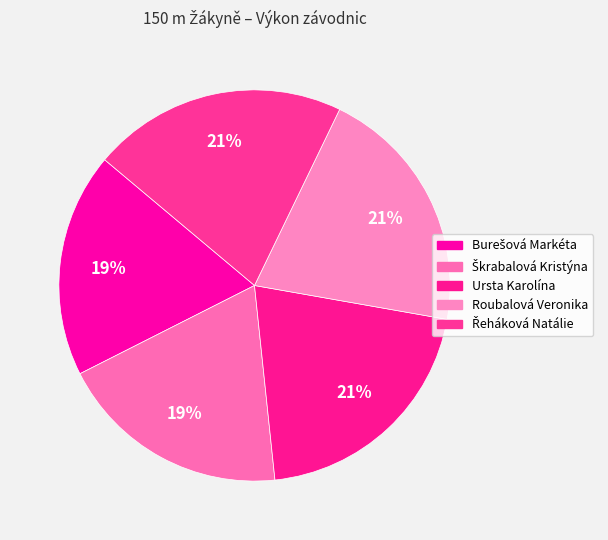

Is there any slice that represents more than half of the pie?

No